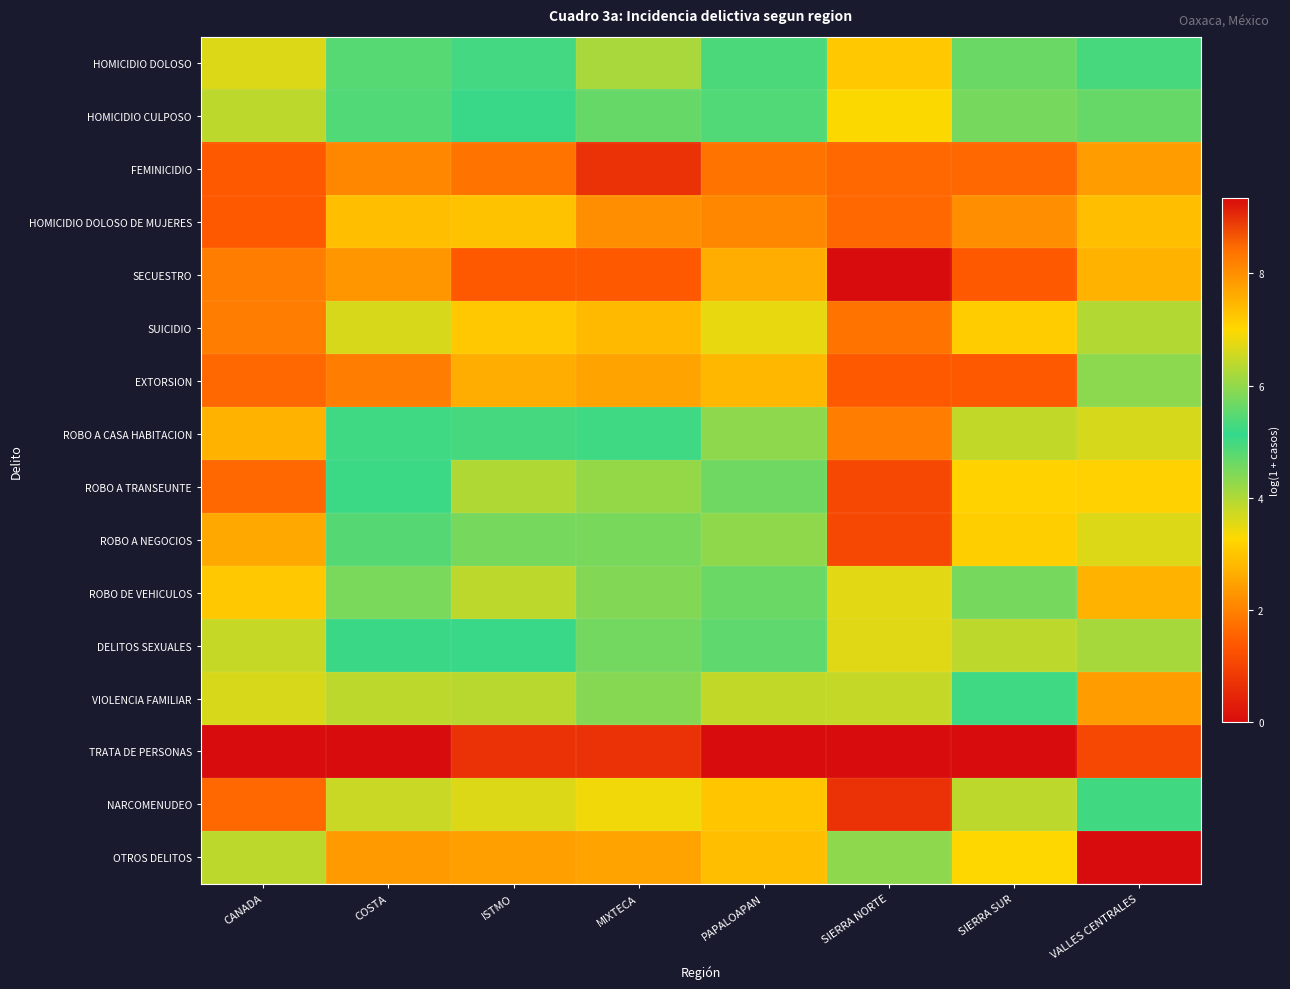

Reading left to right, what are all the values shown in this chart?

HOMICIDIO DOLOSO: CANADA=3.6	COSTA=5.5	ISTMO=5.0	MIXTECA=4.1	PAPALOAPAN=4.9	SIERRA NORTE=3.0	SIERRA SUR=4.6	VALLES CENTRALES=4.9
HOMICIDIO CULPOSO: CANADA=3.9	COSTA=4.9	ISTMO=5.1	MIXTECA=4.7	PAPALOAPAN=4.9	SIERRA NORTE=3.3	SIERRA SUR=4.5	VALLES CENTRALES=5.6
FEMINICIDIO: CANADA=1.4	COSTA=2.1	ISTMO=1.8	MIXTECA=0.7	PAPALOAPAN=1.8	SIERRA NORTE=1.6	SIERRA SUR=1.6	VALLES CENTRALES=2.4
HOMICIDIO DOLOSO DE MUJERES: CANADA=1.4	COSTA=2.9	ISTMO=2.9	MIXTECA=2.2	PAPALOAPAN=2.1	SIERRA NORTE=1.6	SIERRA SUR=2.2	VALLES CENTRALES=2.9
SECUESTRO: CANADA=1.9	COSTA=2.3	ISTMO=1.4	MIXTECA=1.4	PAPALOAPAN=2.6	SIERRA NORTE=0.0	SIERRA SUR=1.4	VALLES CENTRALES=2.7
SUICIDIO: CANADA=1.9	COSTA=3.6	ISTMO=3.0	MIXTECA=2.8	PAPALOAPAN=3.5	SIERRA NORTE=1.8	SIERRA SUR=3.1	VALLES CENTRALES=4.0
EXTORSION: CANADA=1.6	COSTA=1.9	ISTMO=2.6	MIXTECA=2.5	PAPALOAPAN=2.8	SIERRA NORTE=1.4	SIERRA SUR=1.4	VALLES CENTRALES=4.3
ROBO A CASA HABITACION: CANADA=2.7	COSTA=5.0	ISTMO=5.0	MIXTECA=5.0	PAPALOAPAN=4.3	SIERRA NORTE=1.9	SIERRA SUR=3.8	VALLES CENTRALES=6.6
ROBO A TRANSEUNTE: CANADA=1.6	COSTA=5.1	ISTMO=6.3	MIXTECA=4.2	PAPALOAPAN=4.6	SIERRA NORTE=1.1	SIERRA SUR=3.2	VALLES CENTRALES=7.1
ROBO A NEGOCIOS: CANADA=2.6	COSTA=4.8	ISTMO=5.8	MIXTECA=4.5	PAPALOAPAN=4.3	SIERRA NORTE=1.1	SIERRA SUR=3.1	VALLES CENTRALES=6.7
ROBO DE VEHICULOS: CANADA=3.0	COSTA=5.8	ISTMO=6.4	MIXTECA=5.9	PAPALOAPAN=5.6	SIERRA NORTE=3.5	SIERRA SUR=4.5	VALLES CENTRALES=7.5
DELITOS SEXUALES: CANADA=3.8	COSTA=5.2	ISTMO=5.1	MIXTECA=4.6	PAPALOAPAN=4.7	SIERRA NORTE=3.6	SIERRA SUR=3.9	VALLES CENTRALES=6.2
VIOLENCIA FAMILIAR: CANADA=3.6	COSTA=6.4	ISTMO=6.3	MIXTECA=5.9	PAPALOAPAN=6.5	SIERRA NORTE=3.8	SIERRA SUR=5.0	VALLES CENTRALES=7.8
TRATA DE PERSONAS: CANADA=0.0	COSTA=0.0	ISTMO=0.7	MIXTECA=0.7	PAPALOAPAN=0.0	SIERRA NORTE=0.0	SIERRA SUR=0.0	VALLES CENTRALES=1.1
NARCOMENUDEO: CANADA=1.6	COSTA=3.8	ISTMO=3.6	MIXTECA=3.4	PAPALOAPAN=3.0	SIERRA NORTE=0.7	SIERRA SUR=3.9	VALLES CENTRALES=5.0
OTROS DELITOS: CANADA=6.4	COSTA=7.8	ISTMO=7.8	MIXTECA=7.7	PAPALOAPAN=7.4	SIERRA NORTE=6.0	SIERRA SUR=7.0	VALLES CENTRALES=9.3